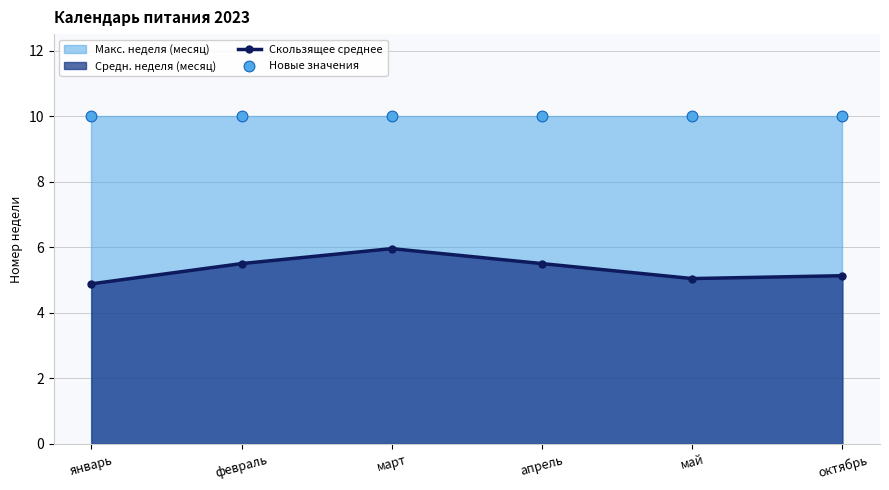

Which series reaches the minimum Y coordinate?

Скользящее среднее